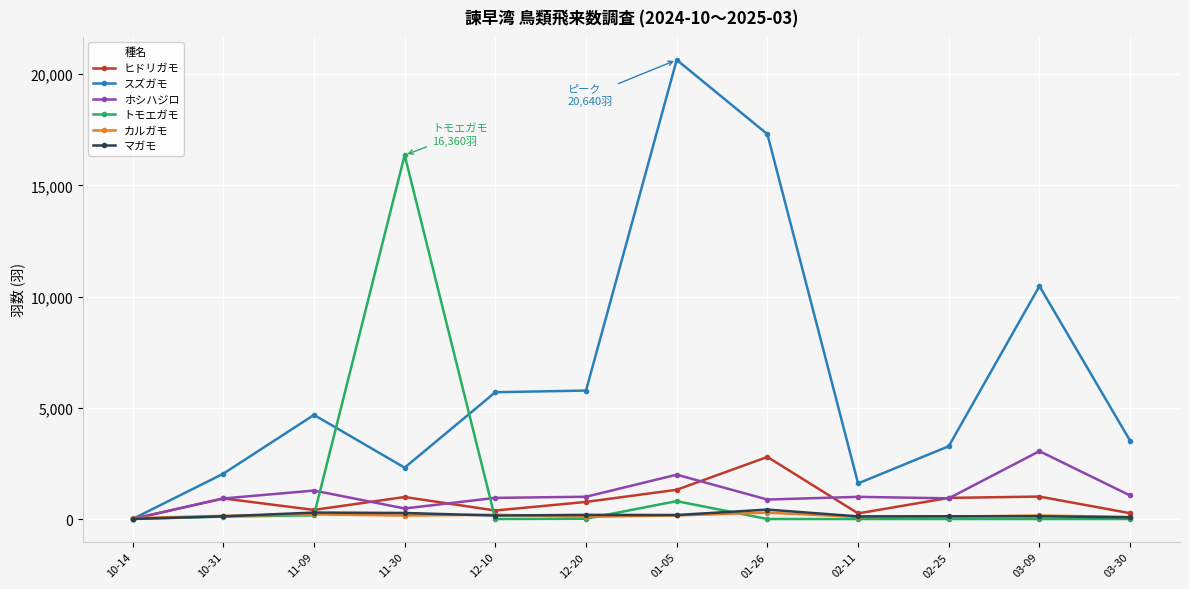

How many times do カルガモ and トモエガモ cross each other?

4